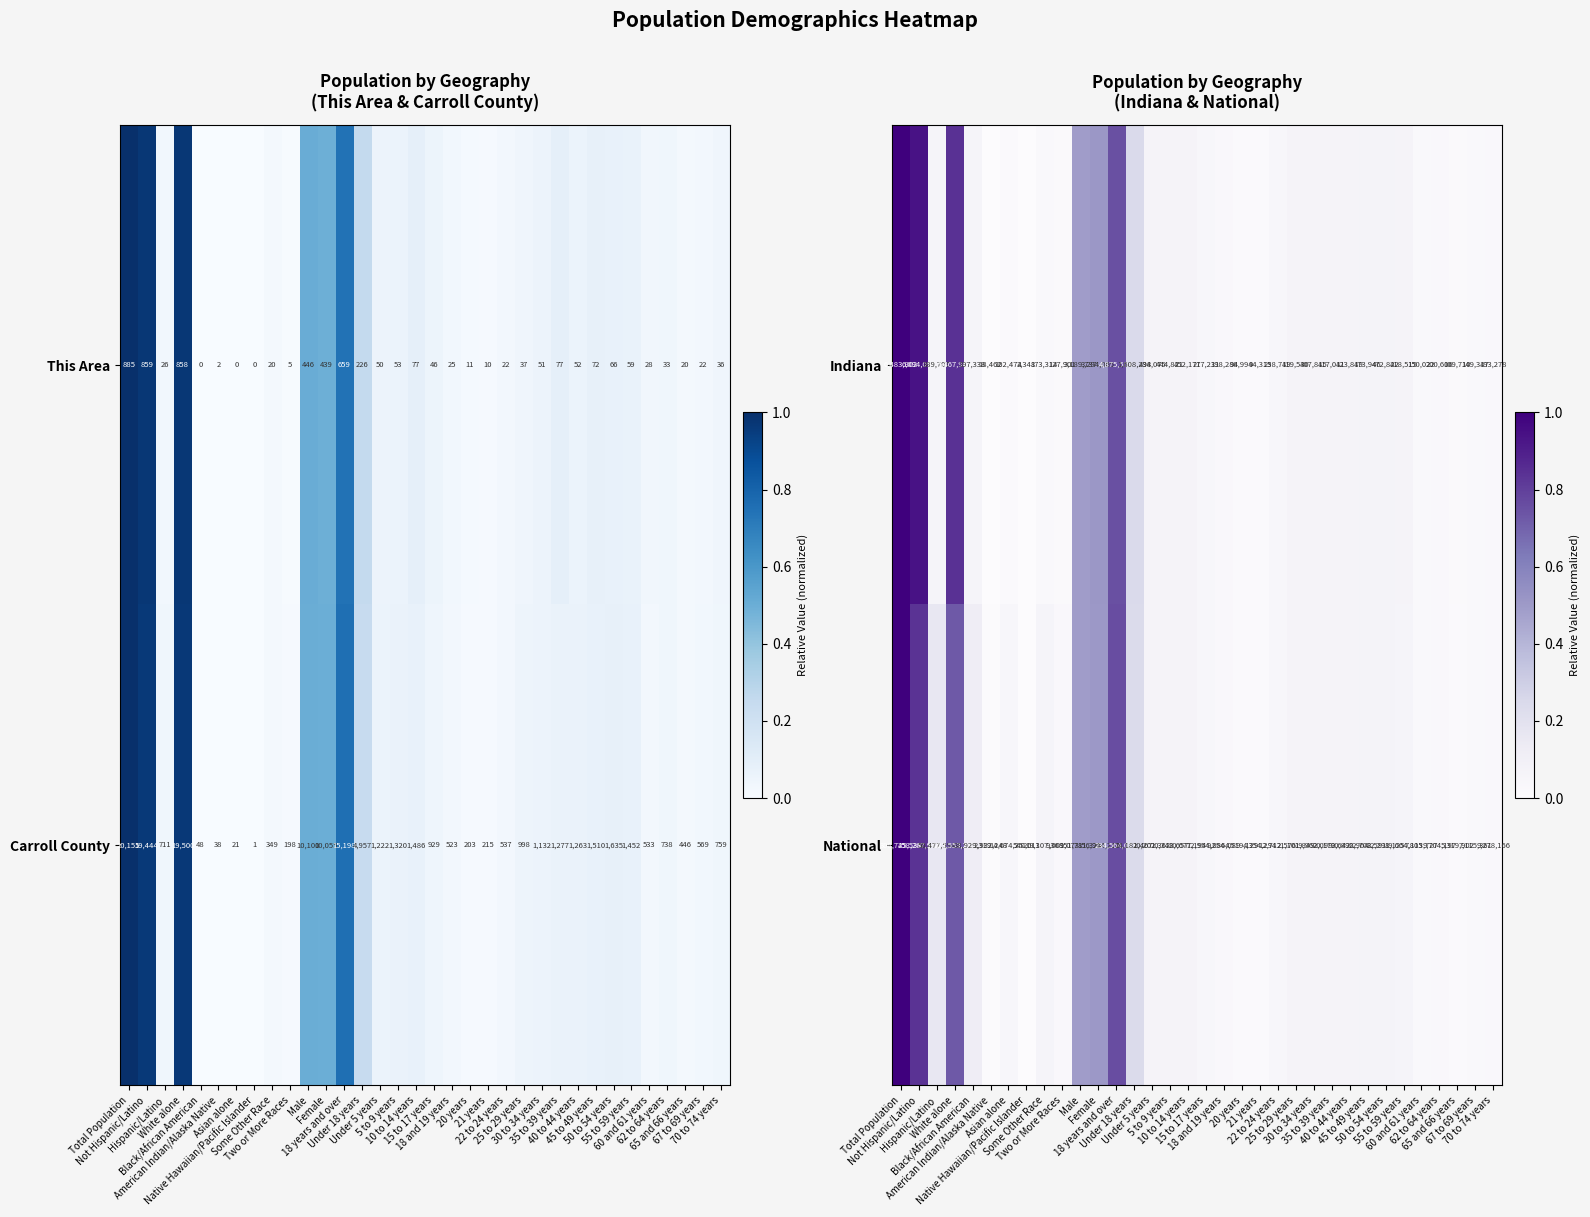

What is the difference between the maximum and minimum values in the National series?

308205525